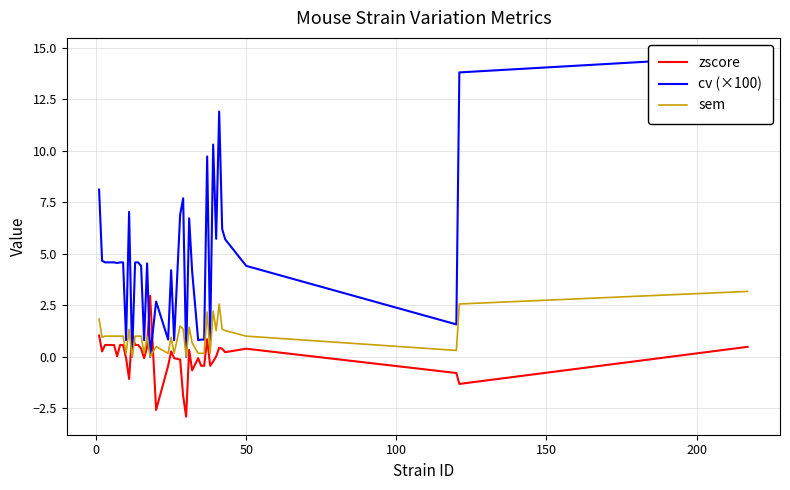

What is the lowest value of the zscore series?

-2.9